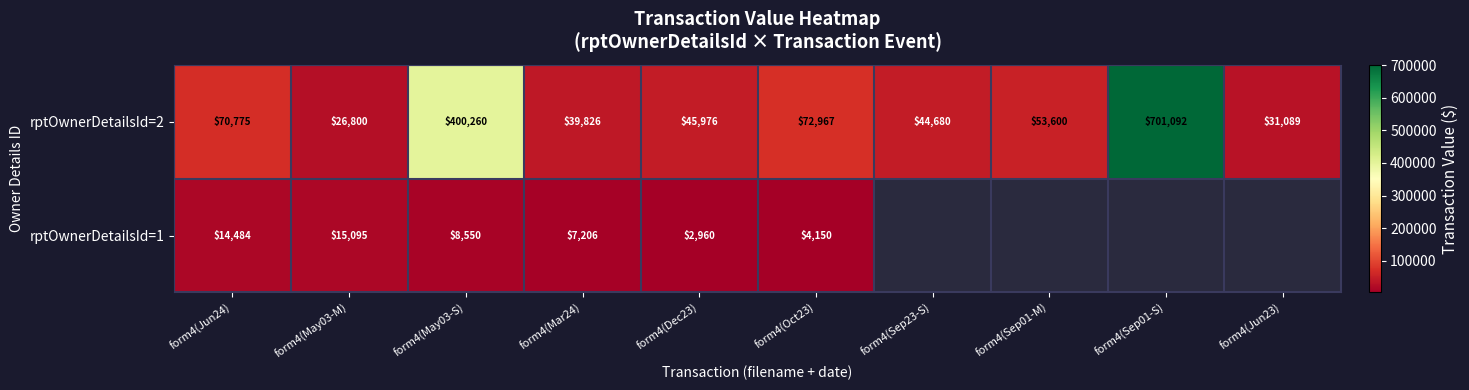

Rank the series at form4(Jun24) from highest to lowest value.

rptOwnerDetailsId=2, rptOwnerDetailsId=1